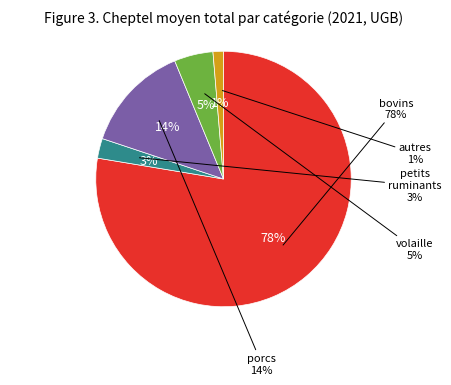

What percentage do bovins and autres animaux together represent?

78.9%